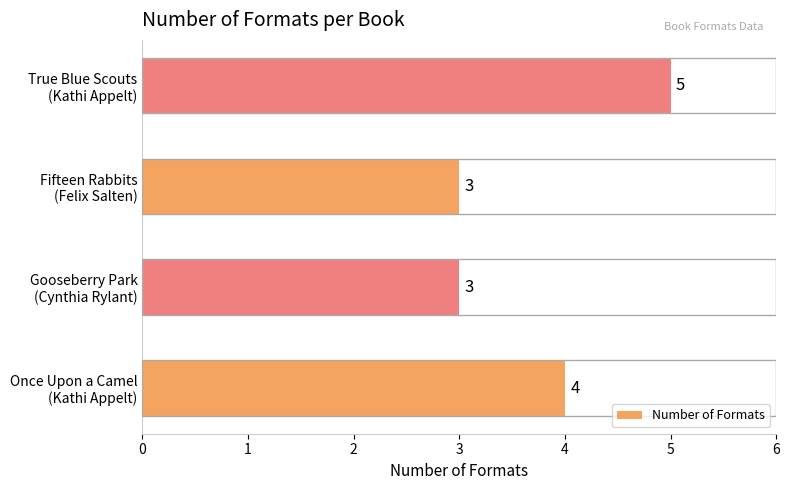

What is the sum of all values?

15